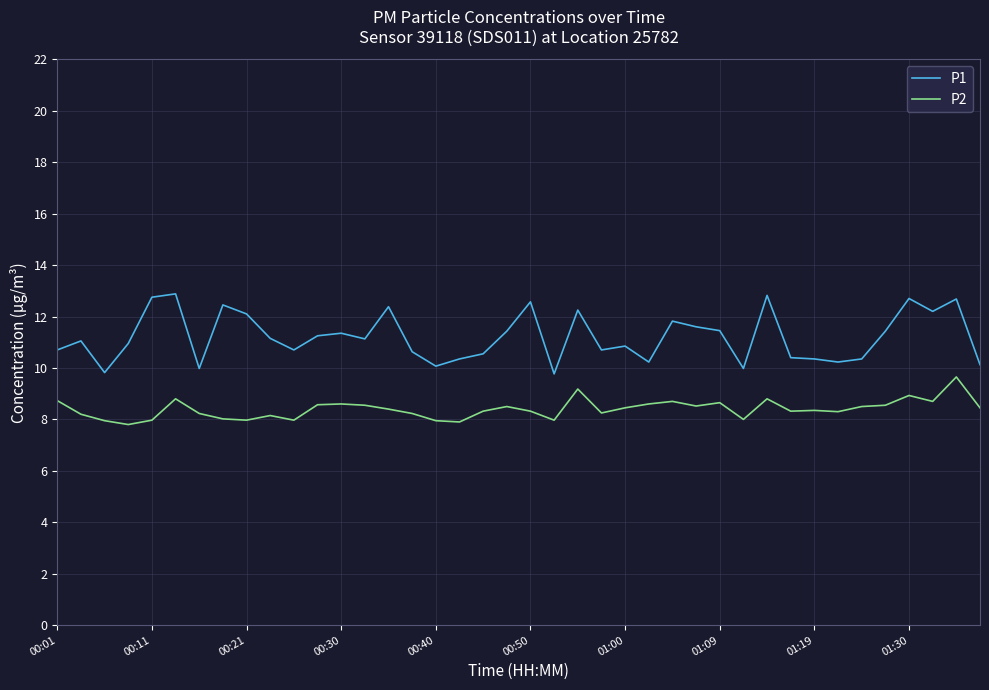

What is the maximum value for P2?

9.7